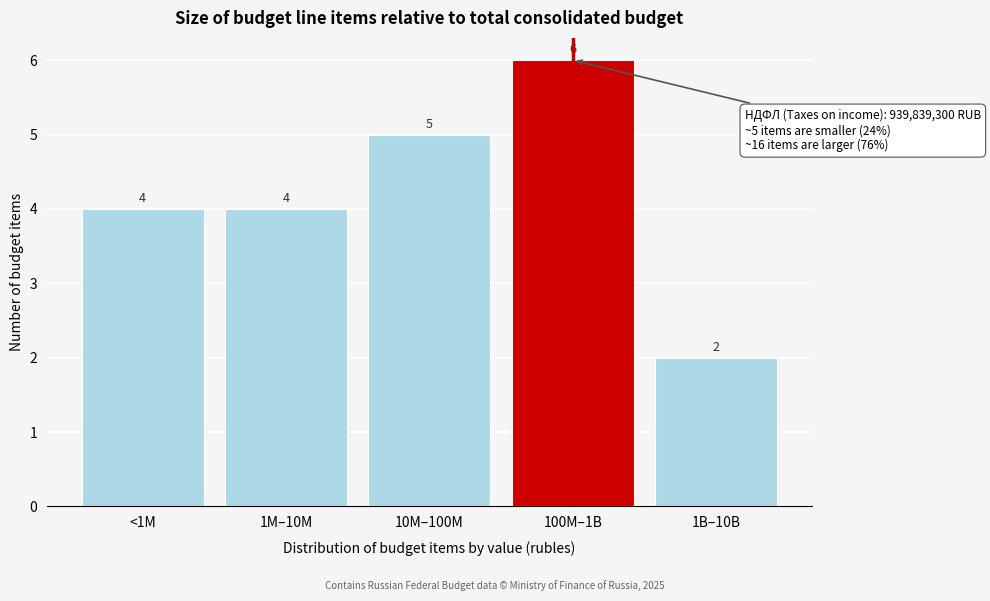

Reading right to left, list all the values displayed in this chart.

1B–10B=2	100M–1B=6	10M–100M=5	1M–10M=4	<1M=4